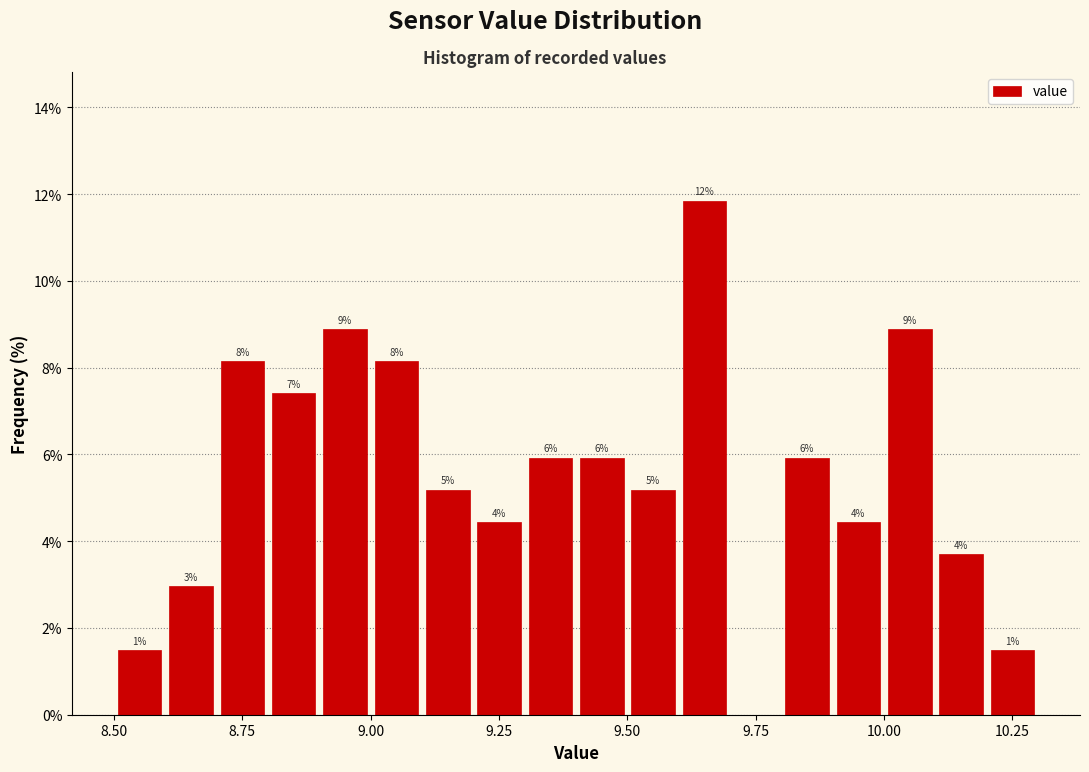

Around what value on the x-axis is the tallest bar? Give the approximate position of its centre, as read against the axis.

9.65